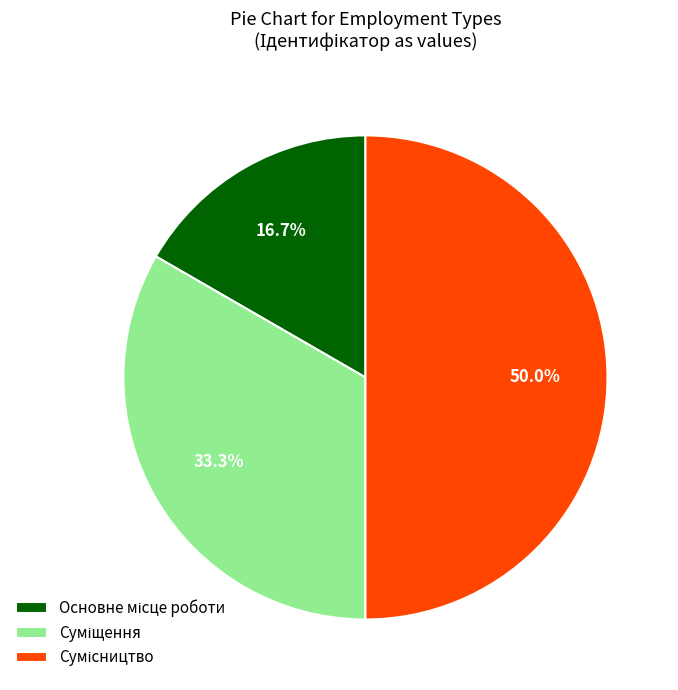

To the nearest percent, what is the combined percentage of Основне місце роботи and Суміщення?

50%